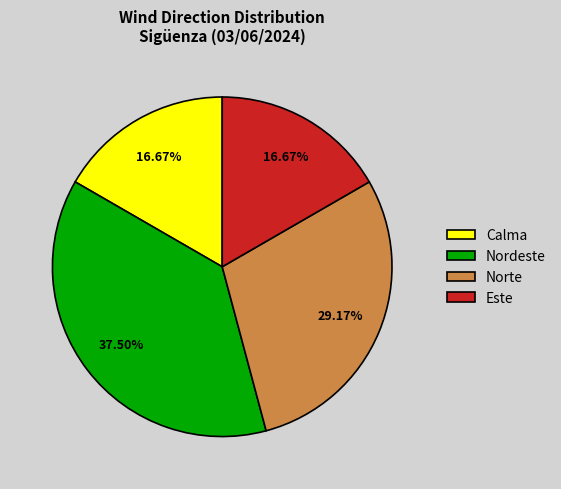

The Calma slice represents 17% of the pie. True or false?

True